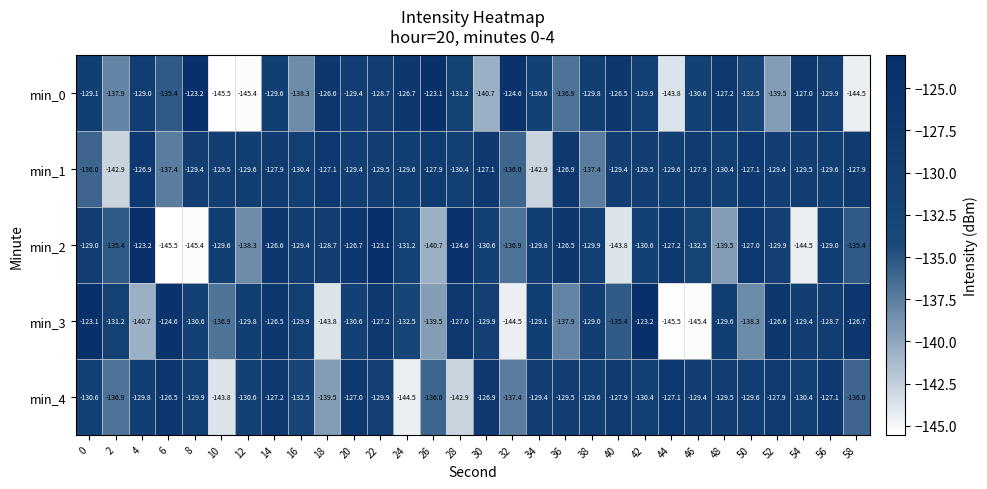

What is the spread (max minus min) of values at 52?

12.9